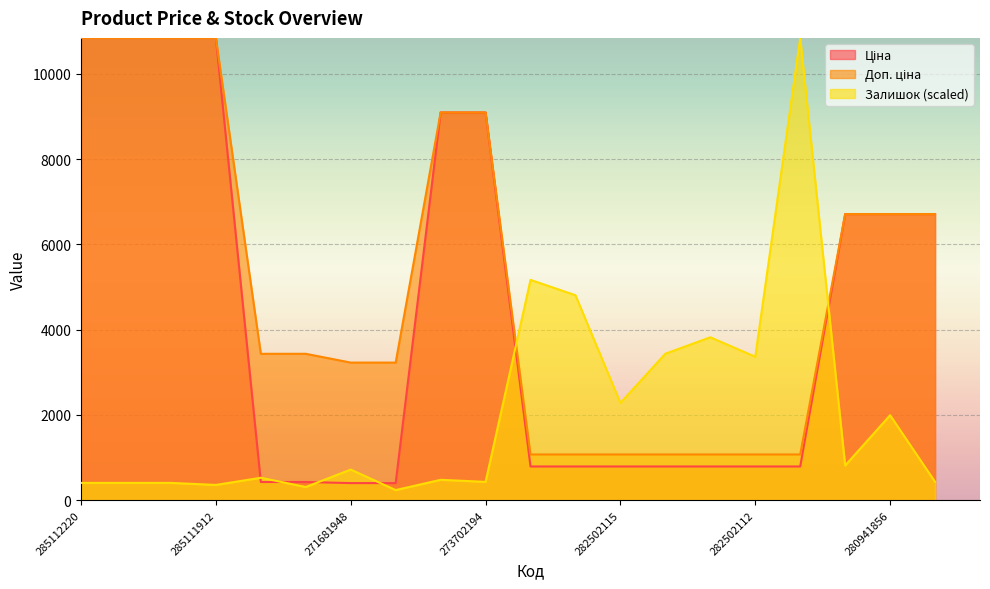

Which series has the largest range (max minus min)?

Залишок